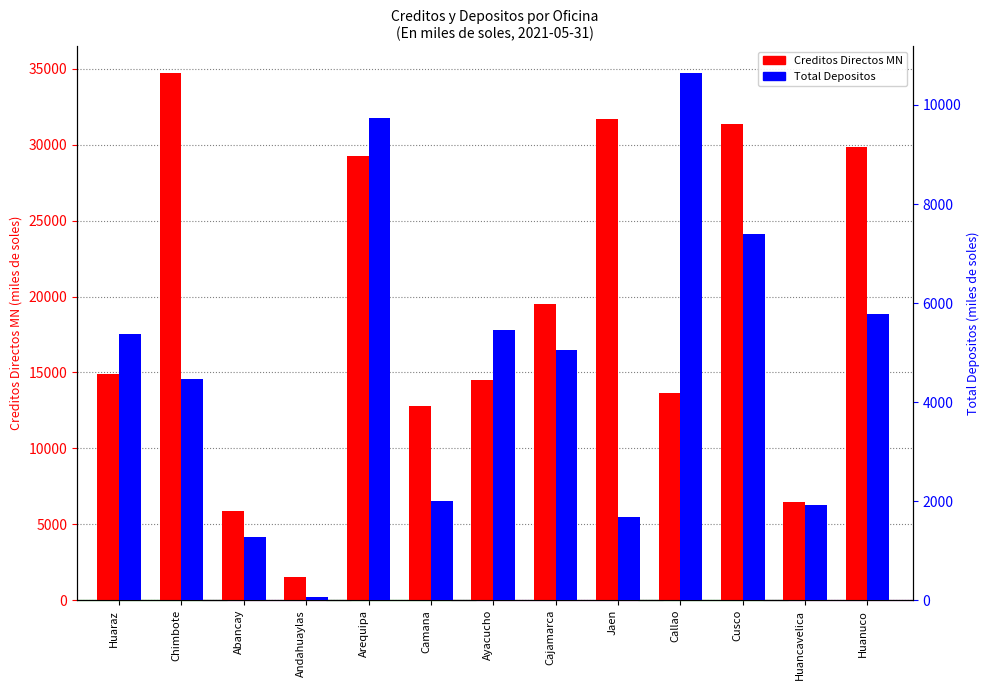

Reading left to right, extract all data points from this chart.

Creditos Directos MN: 14888.2	34746.2	5888.8	1552.3	29269.5	12778.4	14500.0	19534.0	31674.9	13651.2	31341.4	6446.7	29858.2
Total Depositos: 5366.2	4477.2	1270.2	71.2	9732.5	1995.5	5459.9	5060.3	1689.4	10653.9	7402.6	1922.0	5779.4